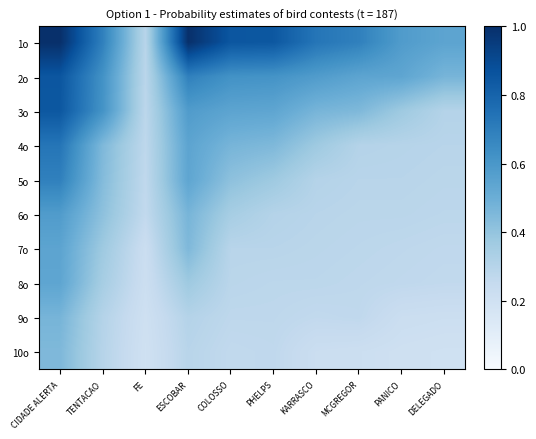

What is the difference between the highest and lowest values at KARRASCO?

0.5